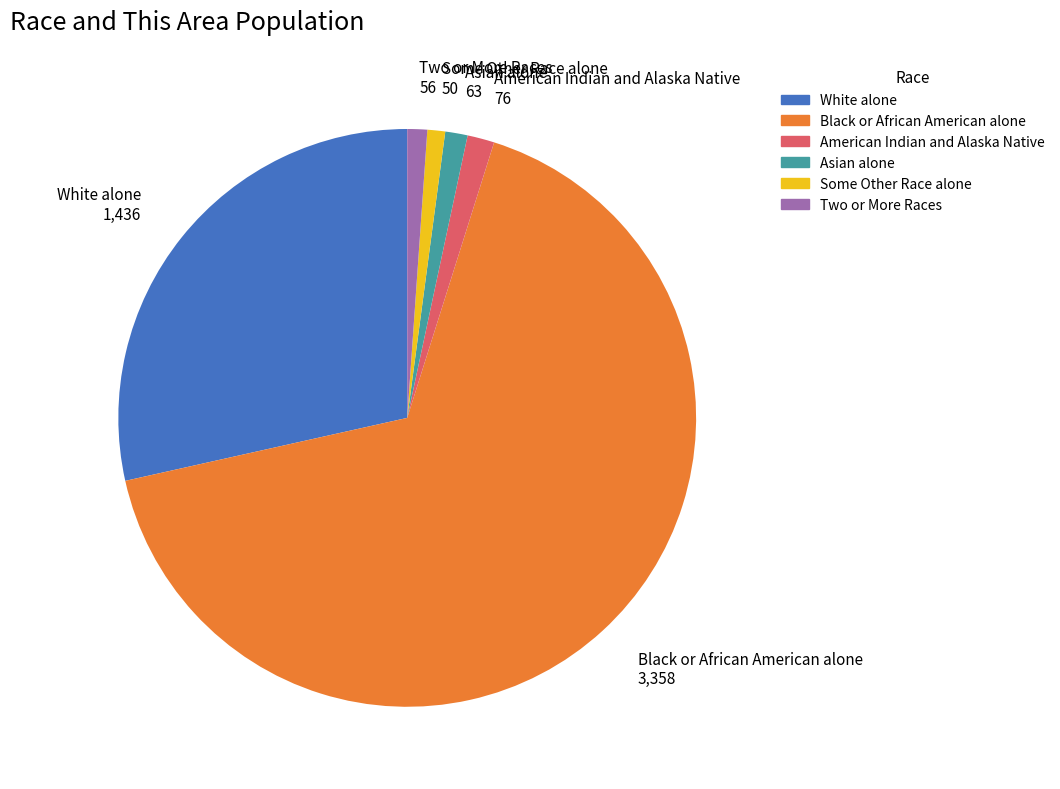

How many segments does this pie chart have?

6